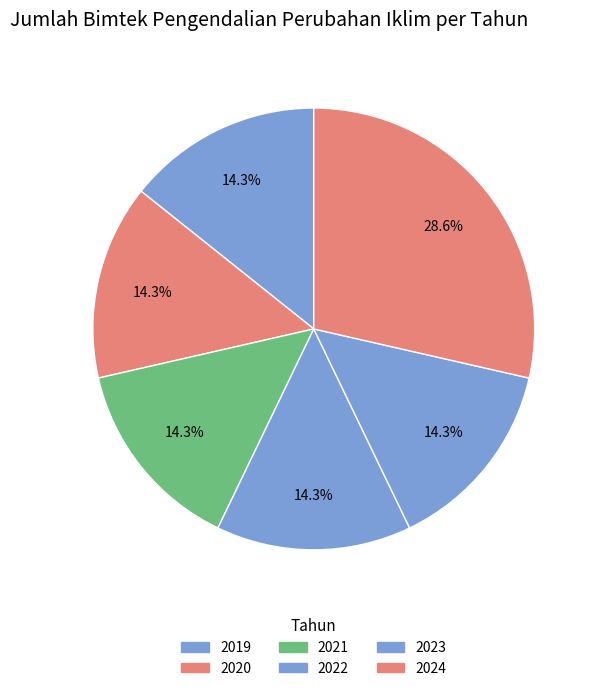

How many segments does this pie chart have?

6